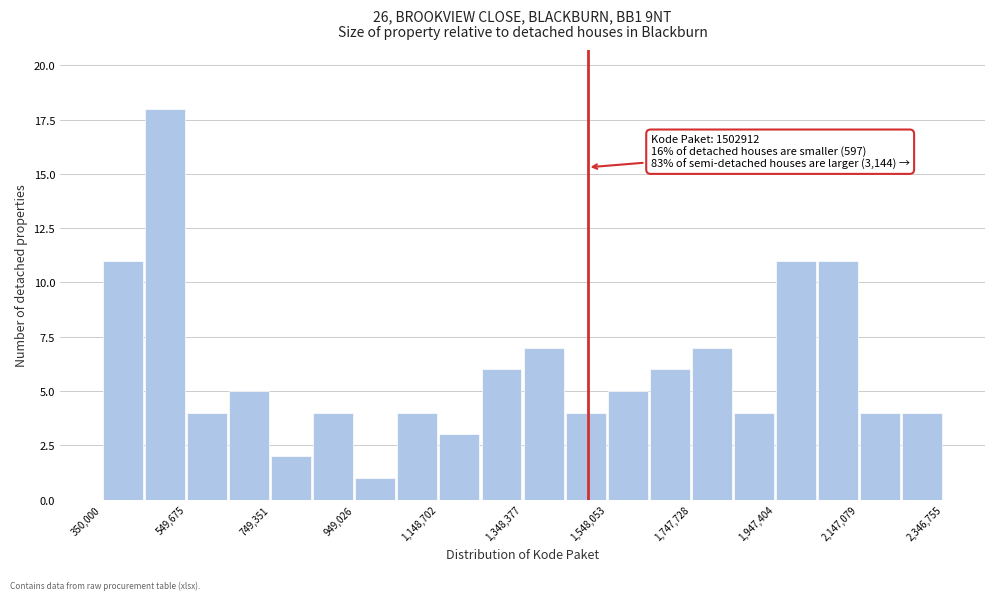

Which range on the x-axis has the tallest bar?

440000 to 540000